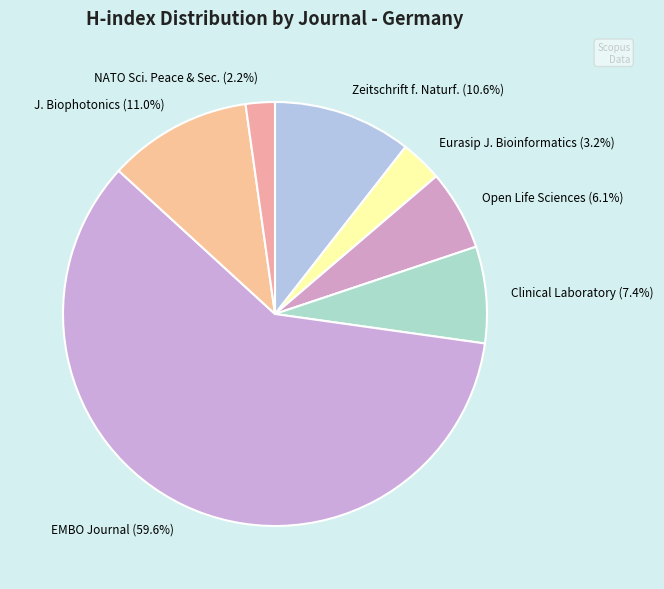

Do EMBO Journal (59.6%) and NATO Sci. Peace & Sec. (2.2%) together represent more than half of the pie?

Yes